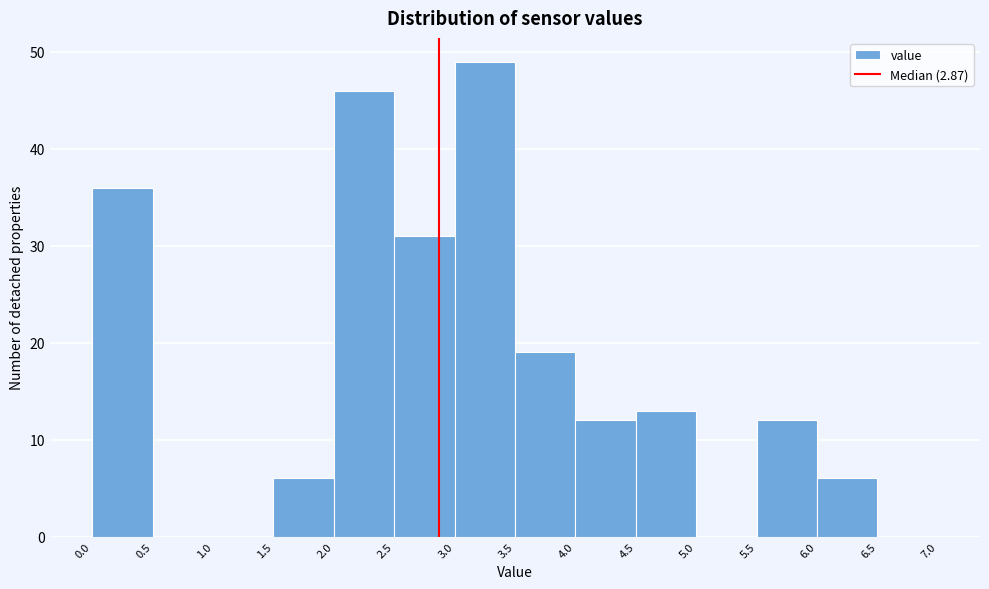

Which range on the x-axis has the tallest bar?

3.0 to 3.5